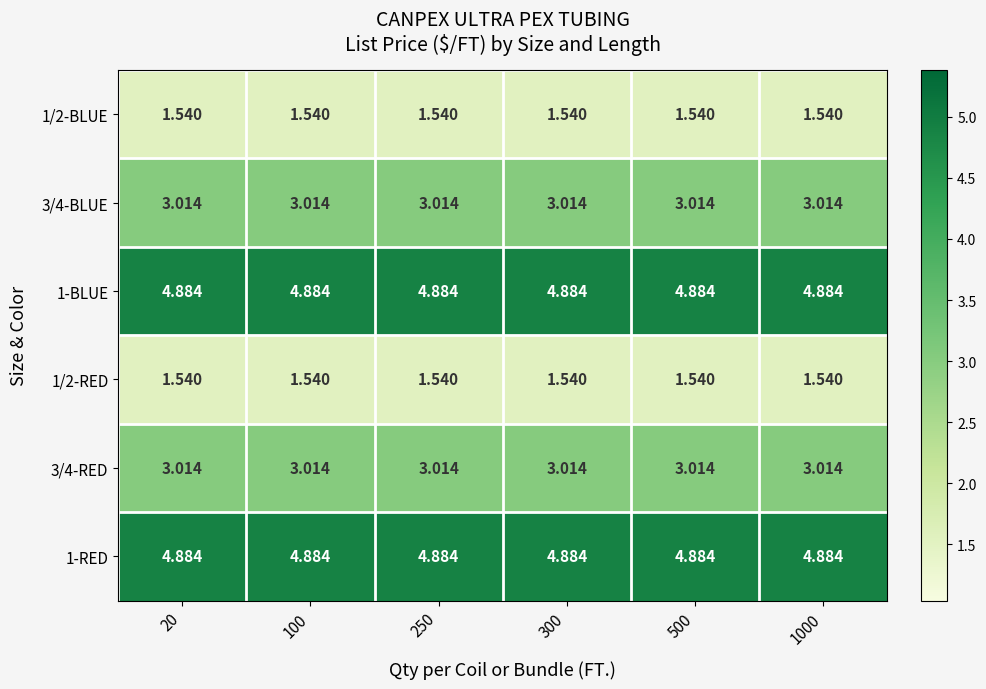

Reading left to right, extract all data points from this chart.

1/2-BLUE: 20=1.5	100=1.5	250=1.5	300=1.5	500=1.5	1000=1.5
3/4-BLUE: 20=3.0	100=3.0	250=3.0	300=3.0	500=3.0	1000=3.0
1-BLUE: 20=4.9	100=4.9	250=4.9	300=4.9	500=4.9	1000=4.9
1/2-RED: 20=1.5	100=1.5	250=1.5	300=1.5	500=1.5	1000=1.5
3/4-RED: 20=3.0	100=3.0	250=3.0	300=3.0	500=3.0	1000=3.0
1-RED: 20=4.9	100=4.9	250=4.9	300=4.9	500=4.9	1000=4.9